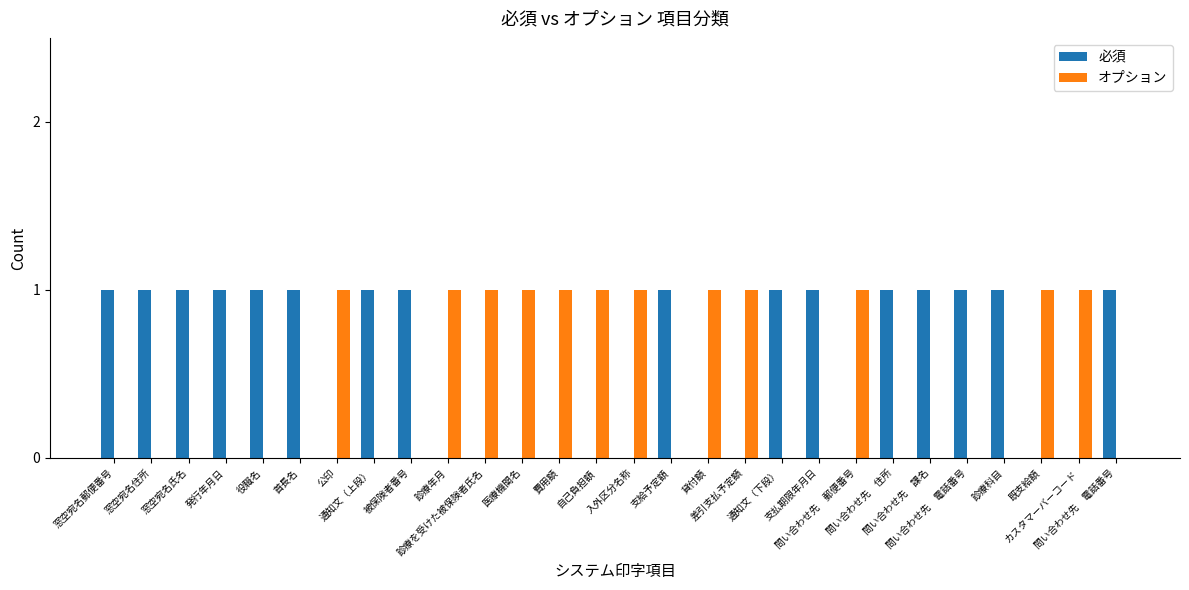

Count the number of data series in this chart.

2